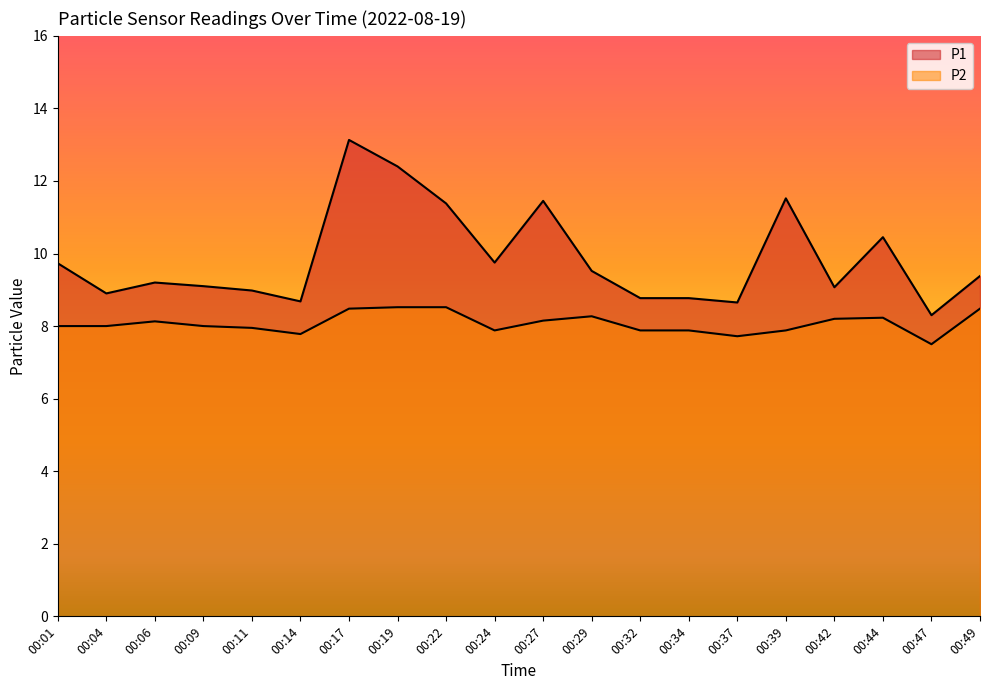

List the series in order of their peak value, lowest first.

P2, P1